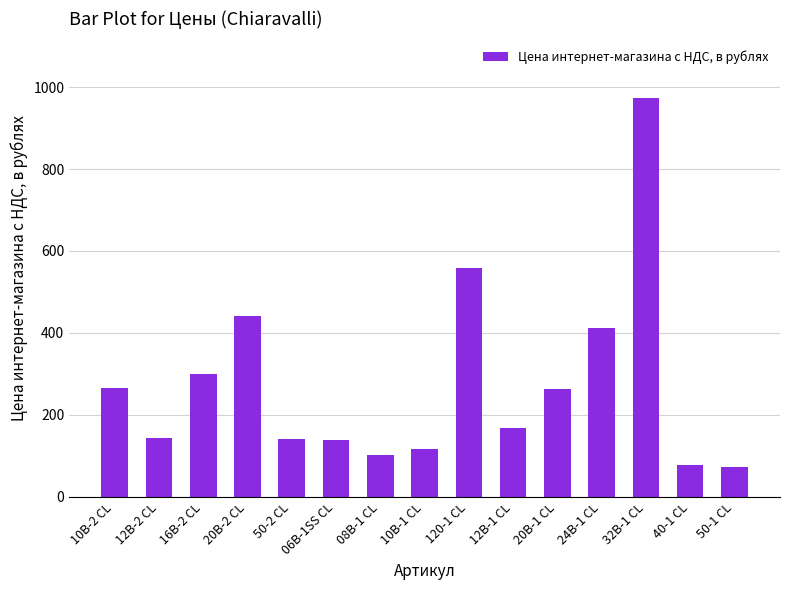

What is the maximum value shown in the chart?

972.5